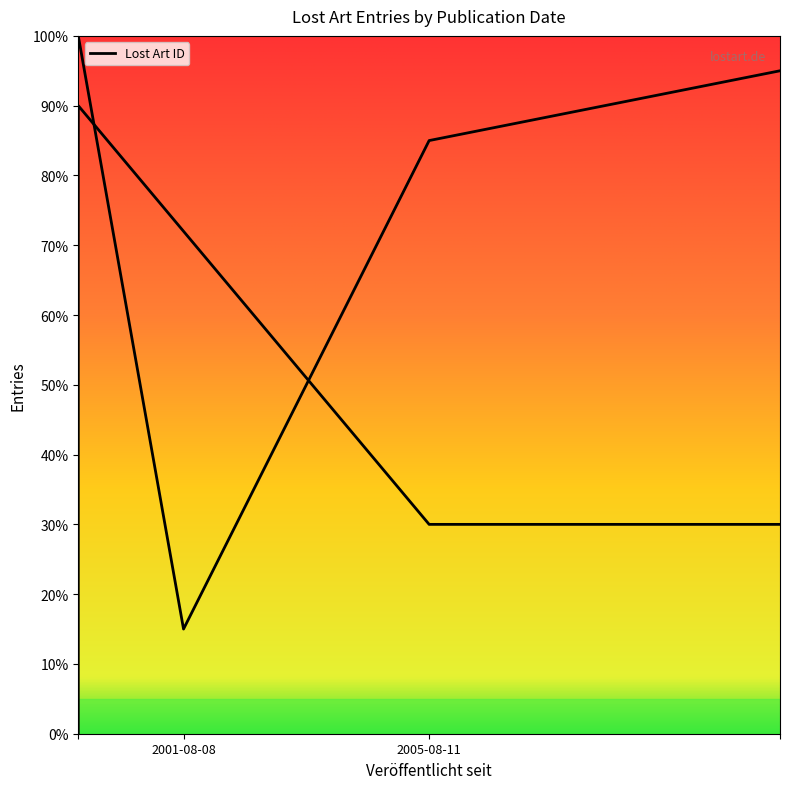

How many lines are shown in the chart?

1